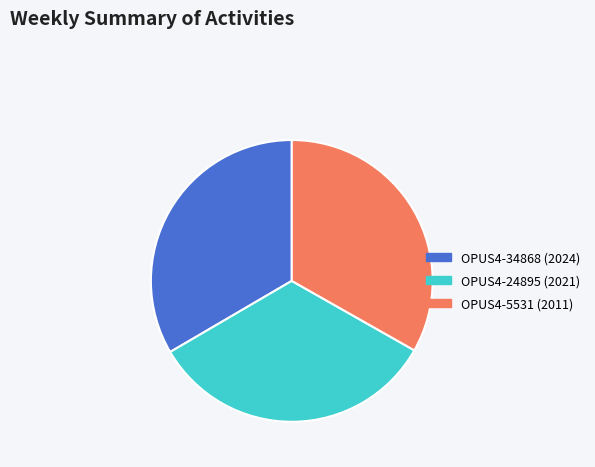

Is there a majority slice in this chart?

No